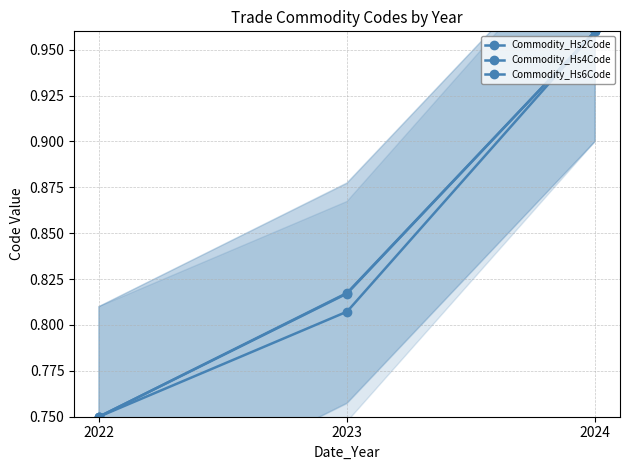

What is the minimum value for Commodity_Hs6Code?

0.8